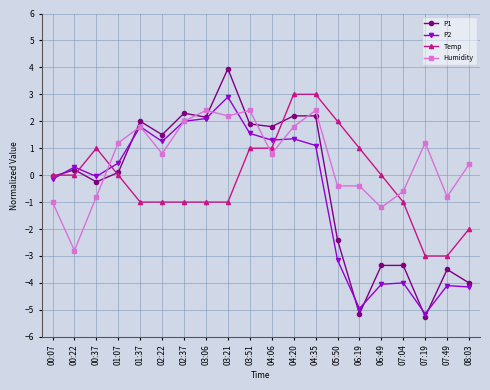

Is the value of P1 at 04:20 greater than the value of Temp at 07:49?

Yes